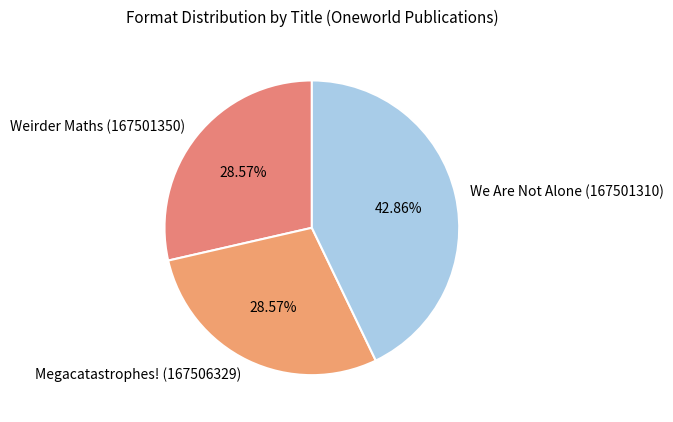

Do Weirder Maths (167501350) and We Are Not Alone (167501310) together represent more than half of the pie?

Yes